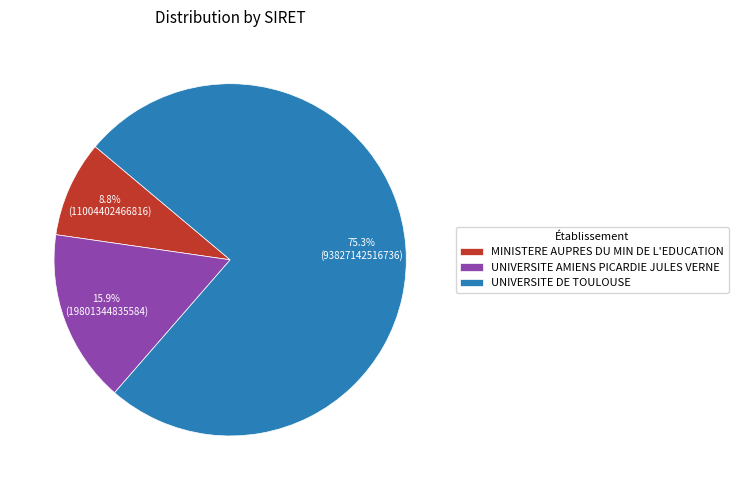

Is the sum of MINISTERE AUPRES DU MIN DE L'EDUCATION and UNIVERSITE DE TOULOUSE greater than half?

Yes